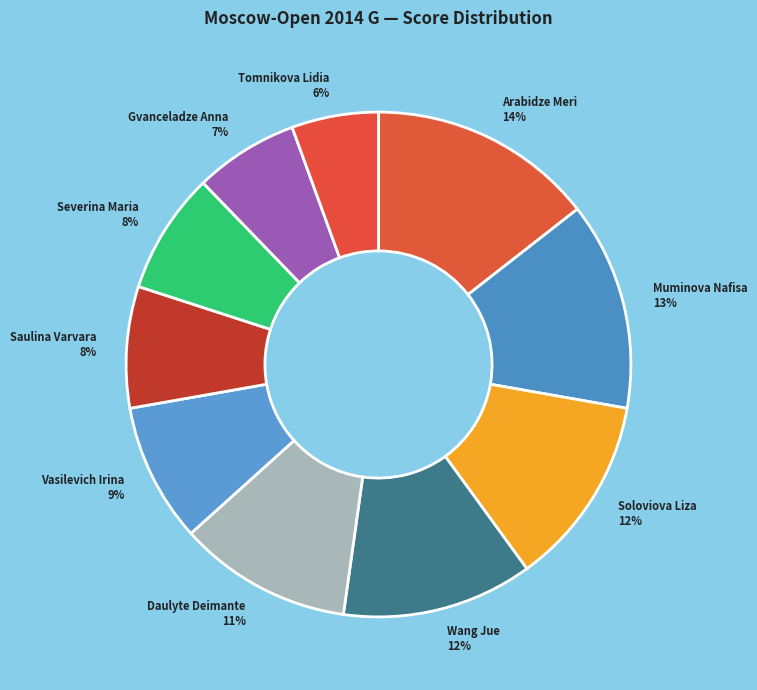

What is the largest slice in the pie chart?

Arabidze Meri